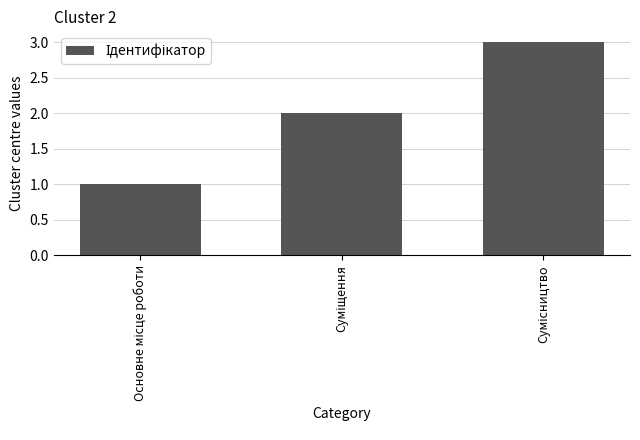

Count the values in the range 1 to 3.

3